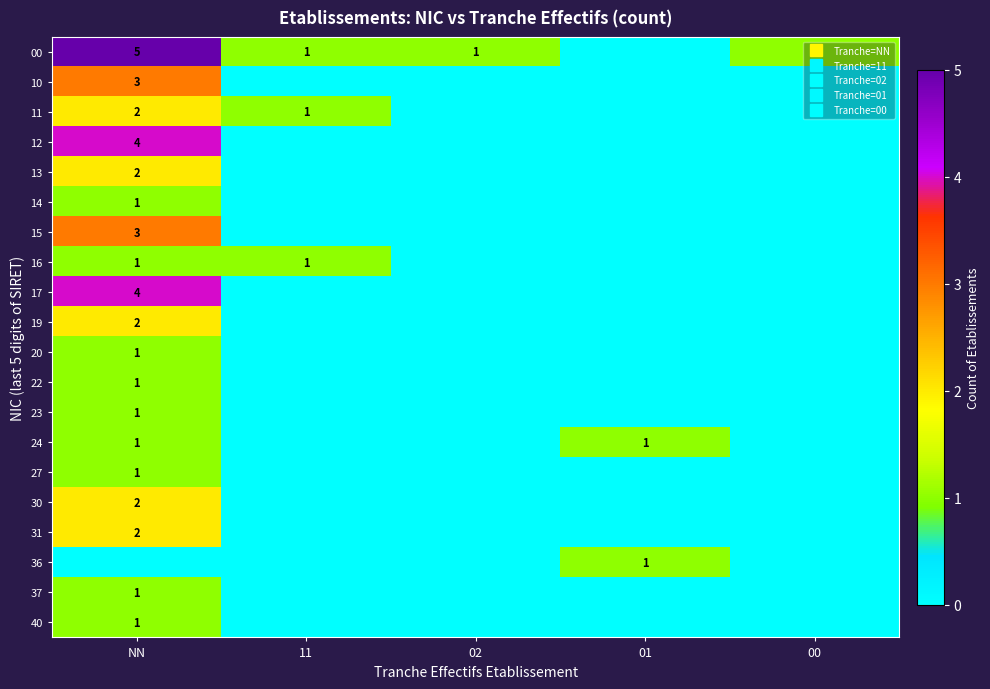

How many data points does each series have?

5